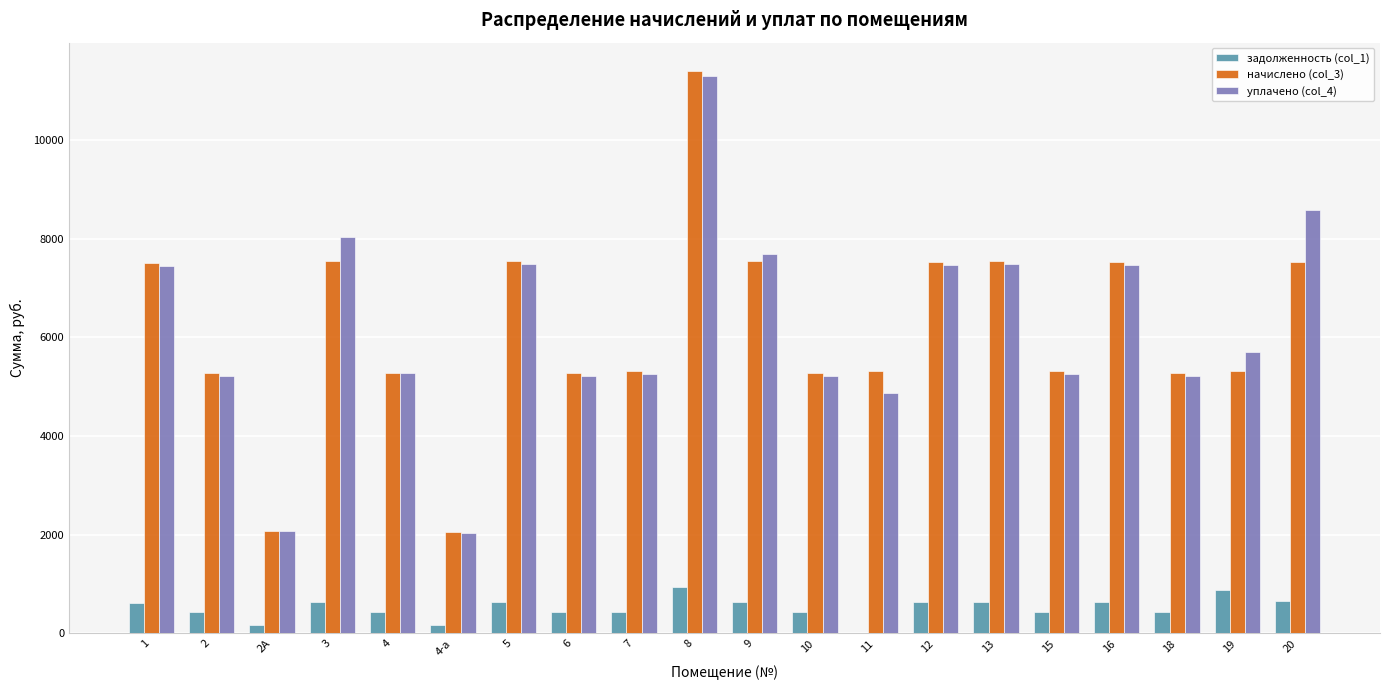

At which category is the sum across all series the highest?

8